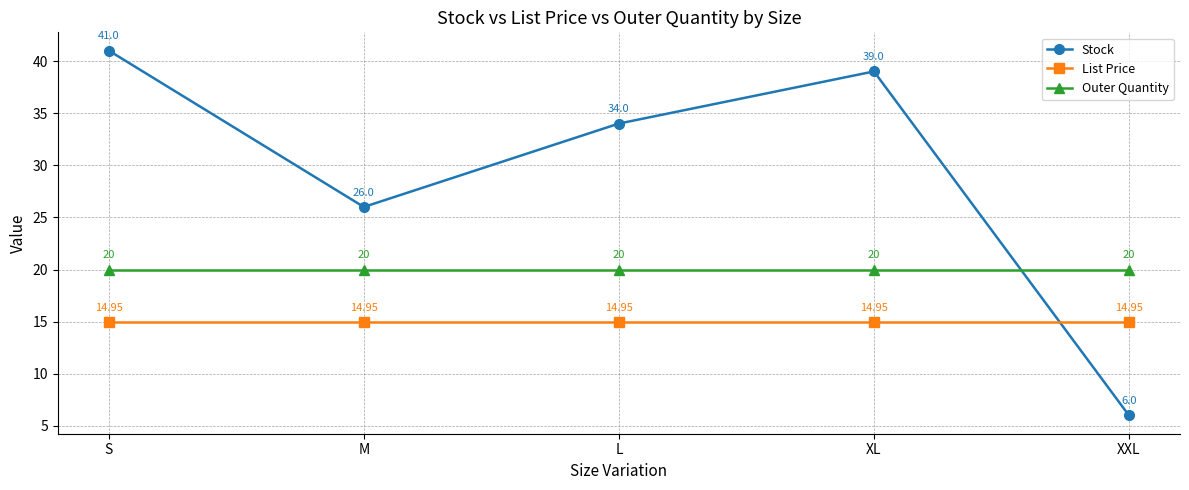

What is the label of the 2nd point from the left?

M